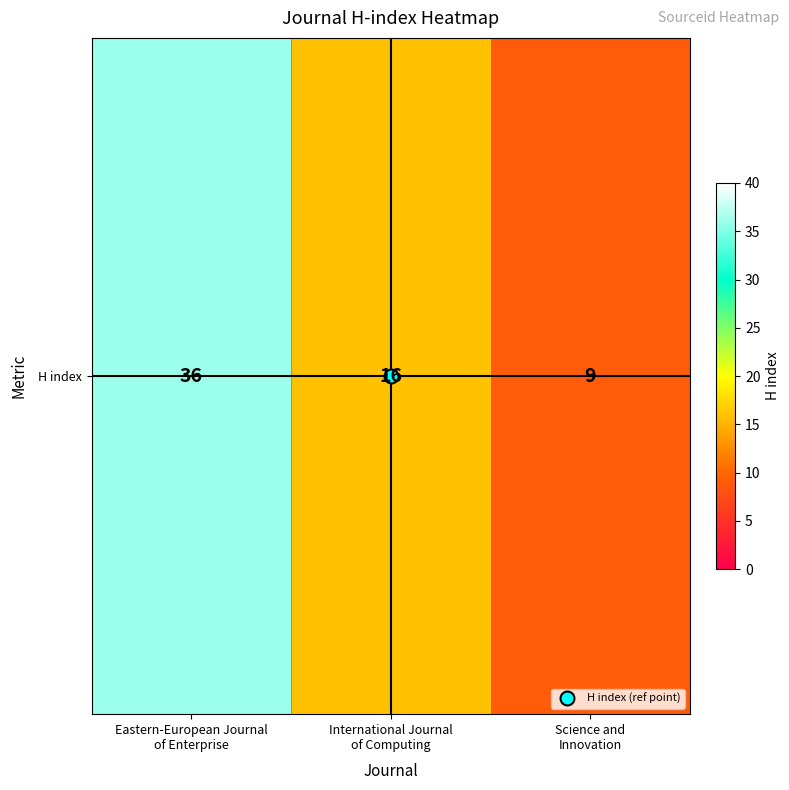

What is the change in value from Eastern-European Journal
of Enterprise to Science and
Innovation?

-27